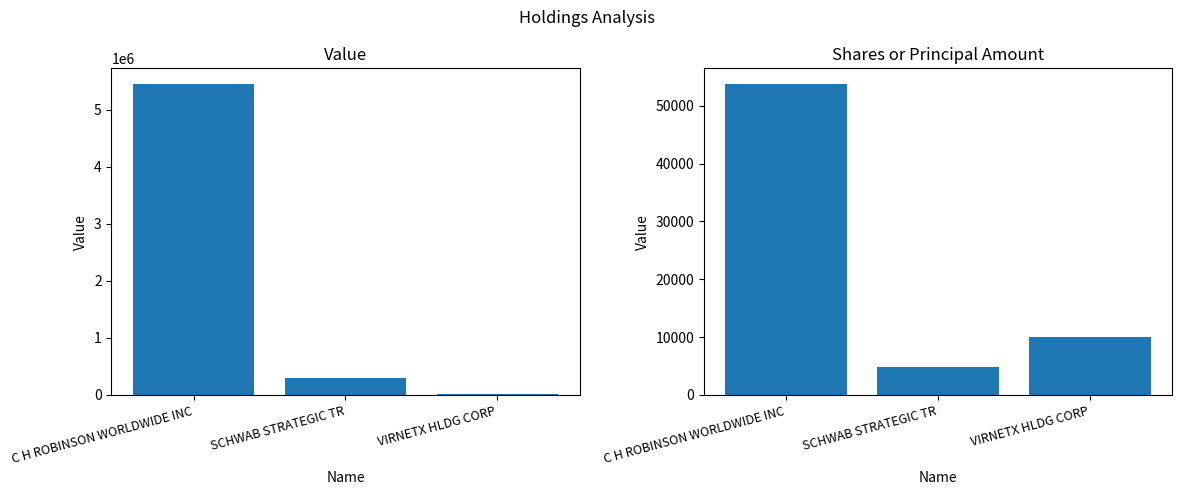

Does the chart contain stacked bars?

No